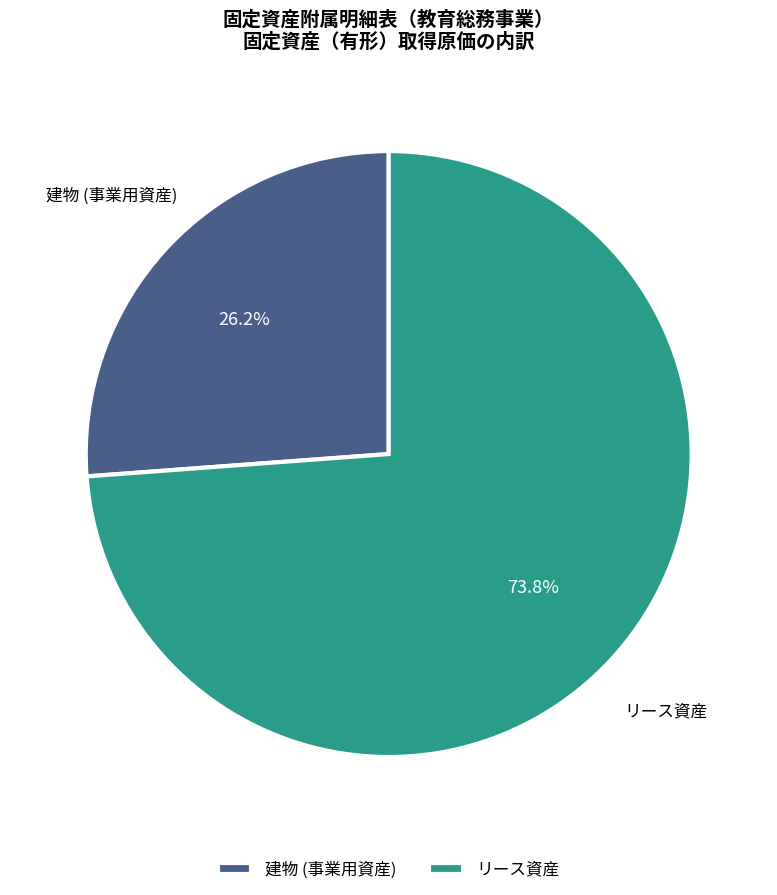

To the nearest percent, what percentage of the pie is リース資産?

74%